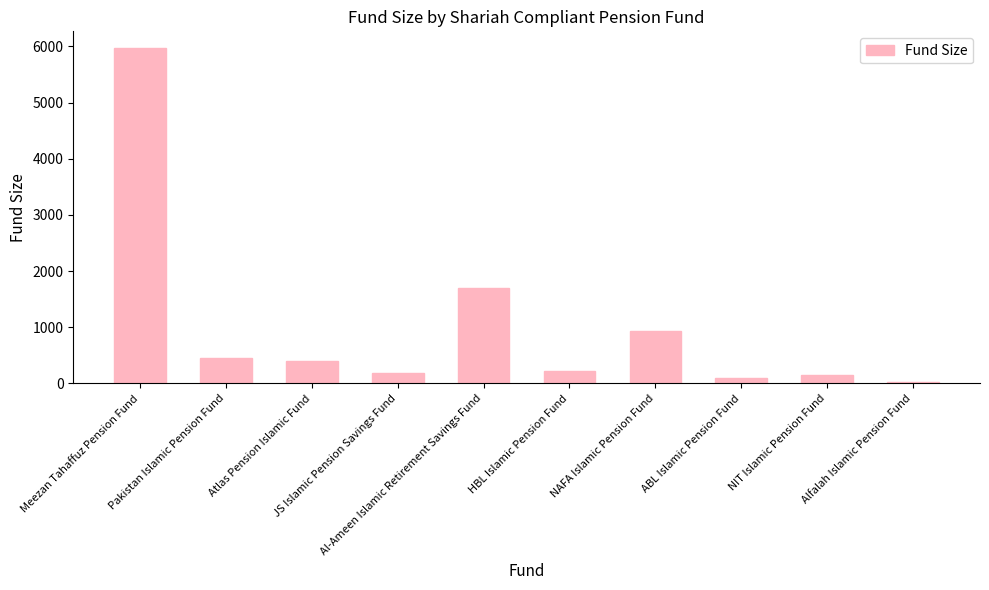

The chart shows a value of 2713.0 at Meezan Tahaffuz Pension Fund. True or false?

False